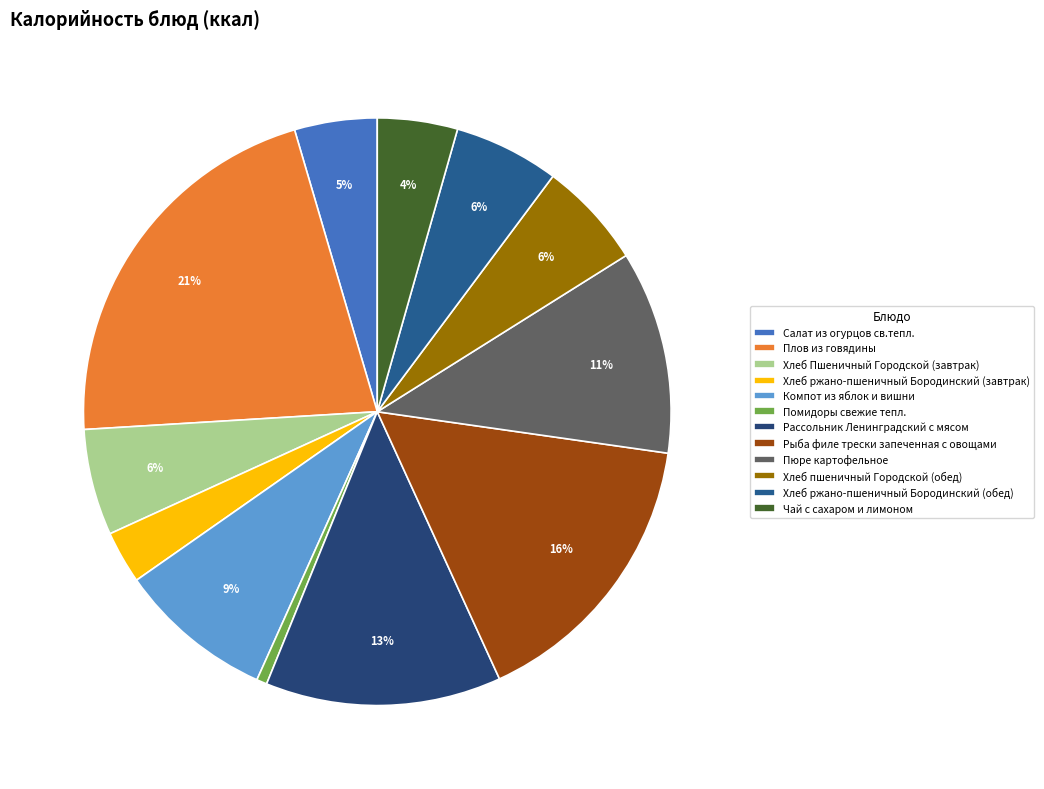

The Плов из говядины slice represents 14% of the pie. True or false?

False